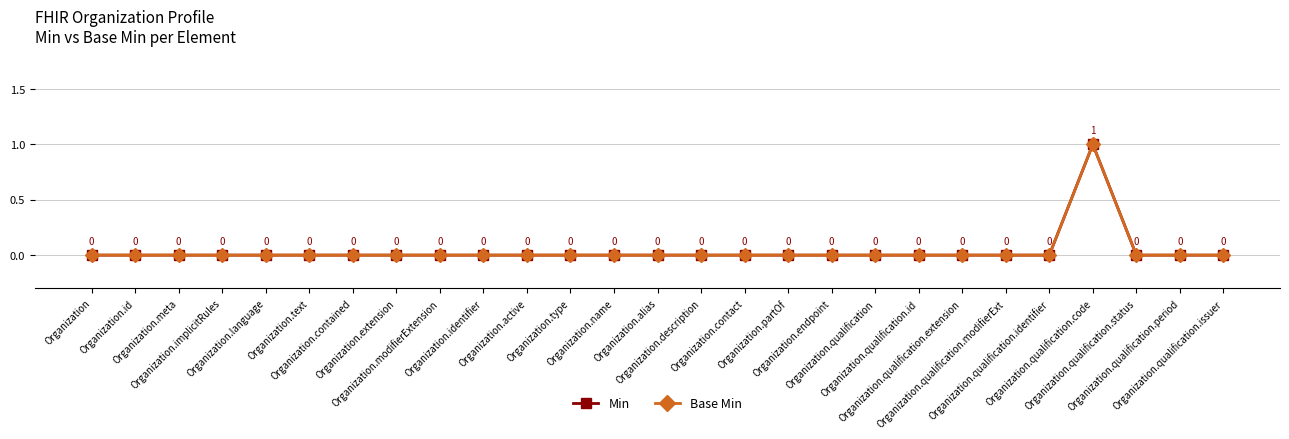

At which category is the sum across all series the highest?

Organization.qualification.code